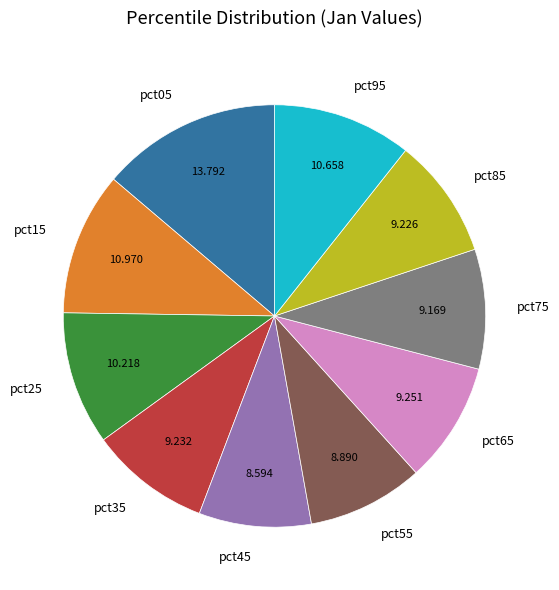

Combined, do pct25 and pct45 account for over 50%?

No